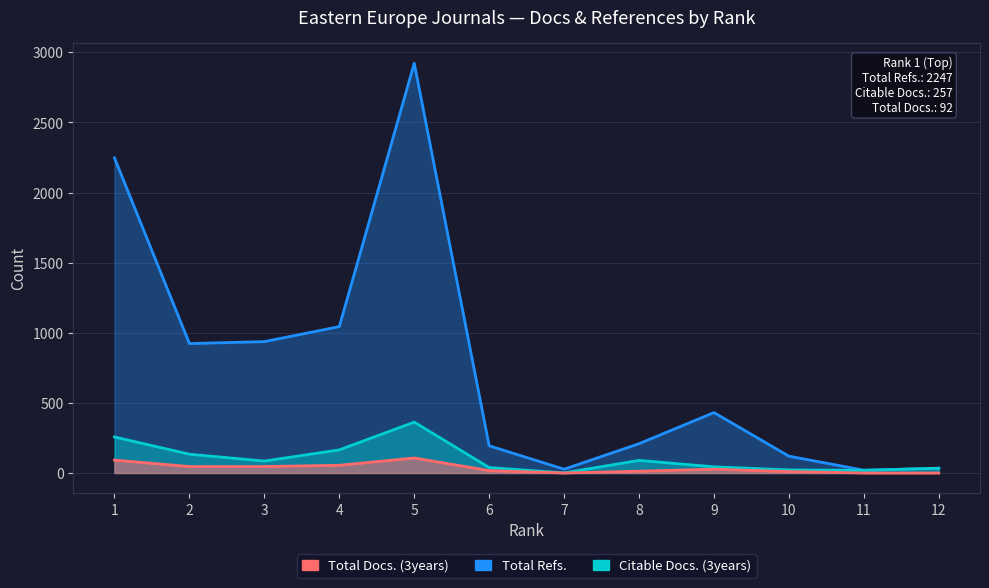

Between 10 and 12, which is larger?

10